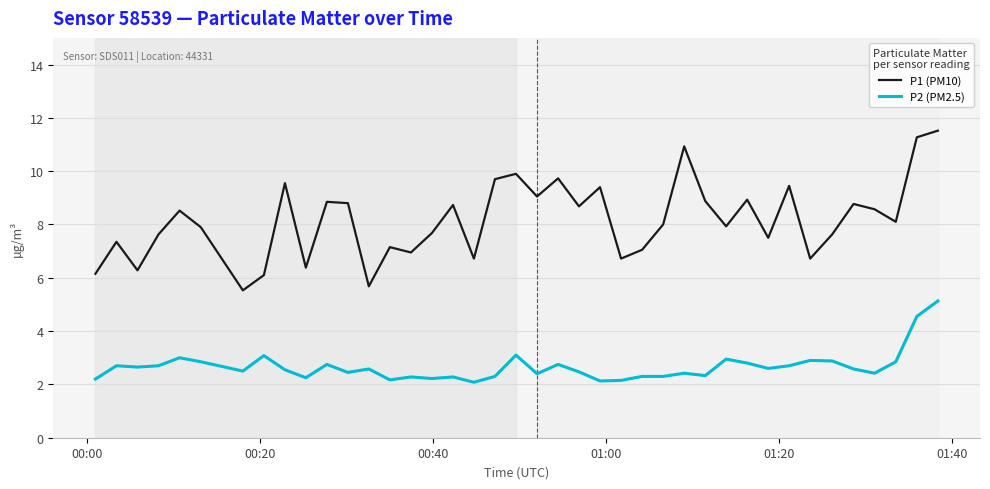

What are all the series names shown in the legend?

P1 (PM10), P2 (PM2.5)